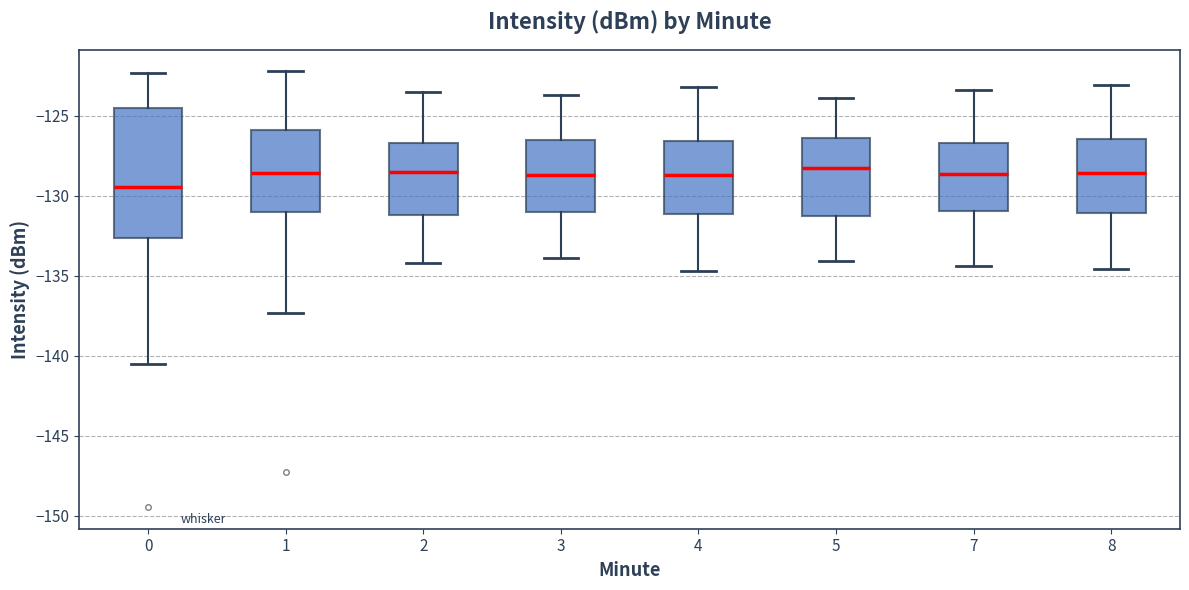

Reading left to right, transcribe this box plot: for each box, give where its median line is, the range the box spans, and where its two whiskers end, as read against the y-axis. The values are not printed on the chart, so give them approximately, as read against the axis.

0: median -129.5, box -132.5 to -124.5, whiskers -140.5 to -122.5
1: median -128.5, box -131.0 to -126.0, whiskers -137.5 to -122.0
2: median -128.5, box -131.0 to -126.5, whiskers -134.0 to -123.5
3: median -128.5, box -131.0 to -126.5, whiskers -134.0 to -123.5
4: median -128.5, box -131.0 to -126.5, whiskers -134.5 to -123.0
5: median -128.0, box -131.0 to -126.5, whiskers -134.0 to -124.0
7: median -128.5, box -131.0 to -126.5, whiskers -134.5 to -123.5
8: median -128.5, box -131.0 to -126.5, whiskers -134.5 to -123.0